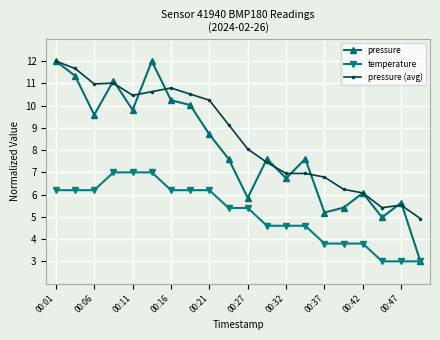

Rank the series by their average value, from highest to lowest.

pressure (avg), pressure, temperature